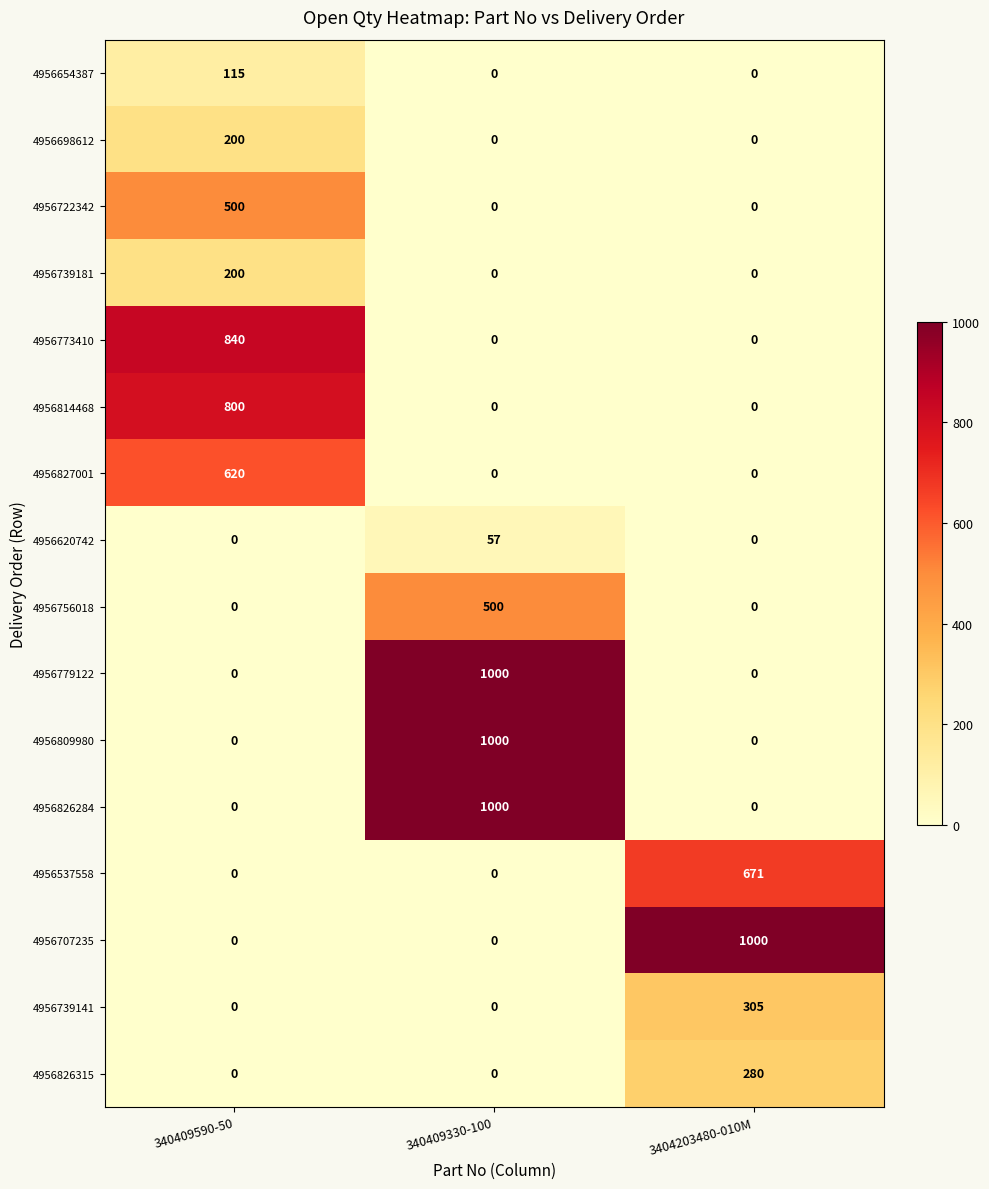

Is it true that 4956739141 equals -169 at 340409590-50?

False